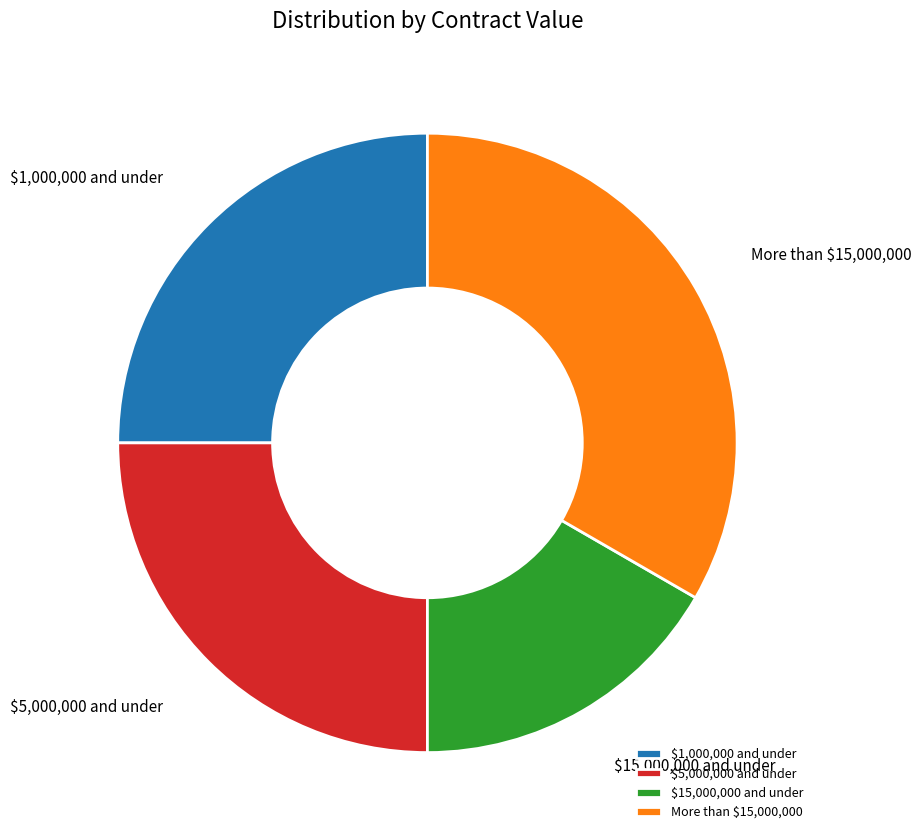

To the nearest percent, what portion does $5,000,000 and under represent?

25%